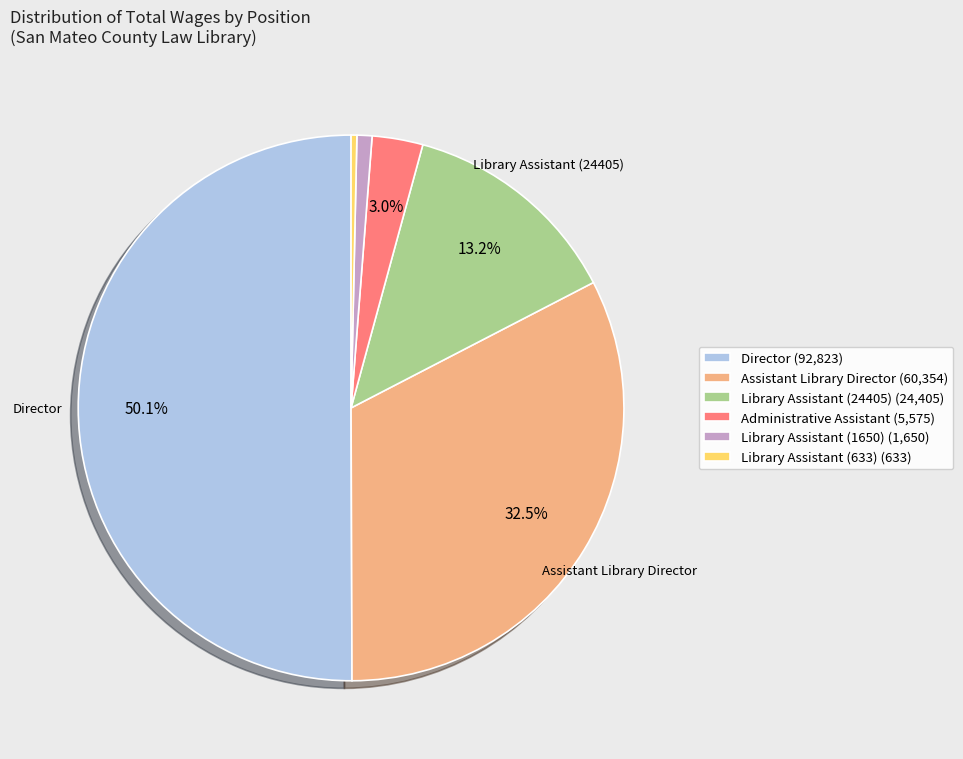

What is the ratio of the value at Library Assistant (24405) (24,405) to the value at Assistant Library Director (60,354)?

0.4